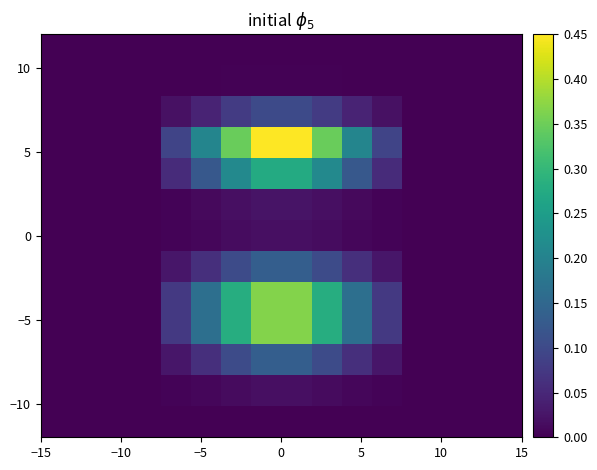

Count the number of categories in the chart.

16